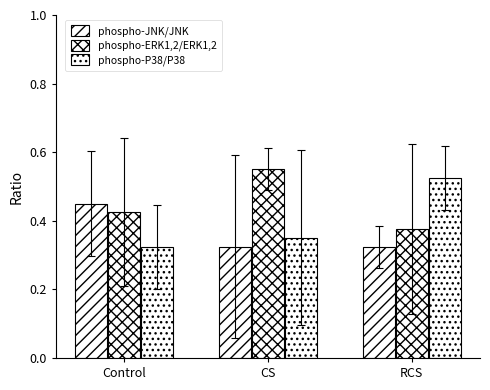

List the series in order of their overall mean, lowest first.

phospho-JNK/JNK, phospho-P38/P38, phospho-ERK1,2/ERK1,2